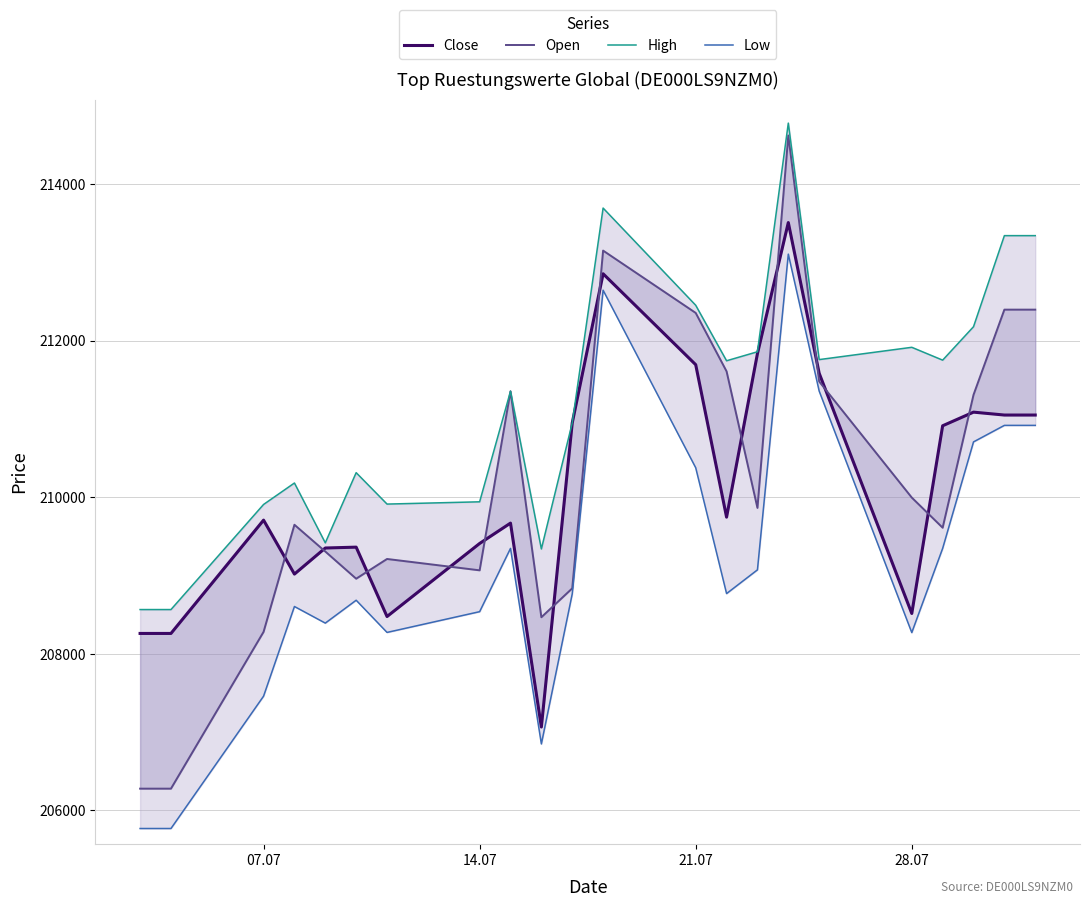

What are all the series names shown in the legend?

Close, Open, High, Low